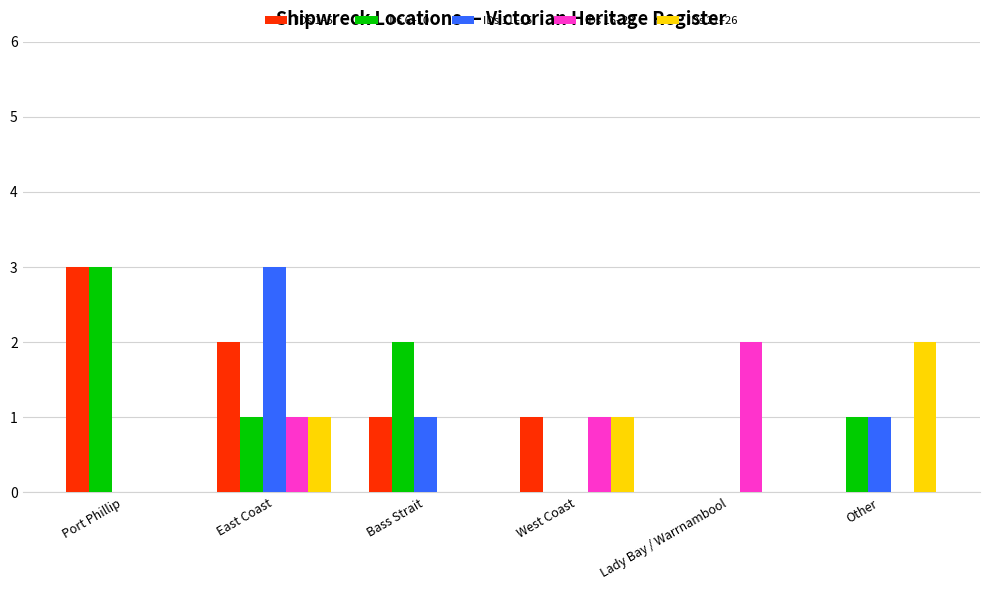

Between Bass Strait and West Coast, which series saw the biggest shift?

IDs 6–10